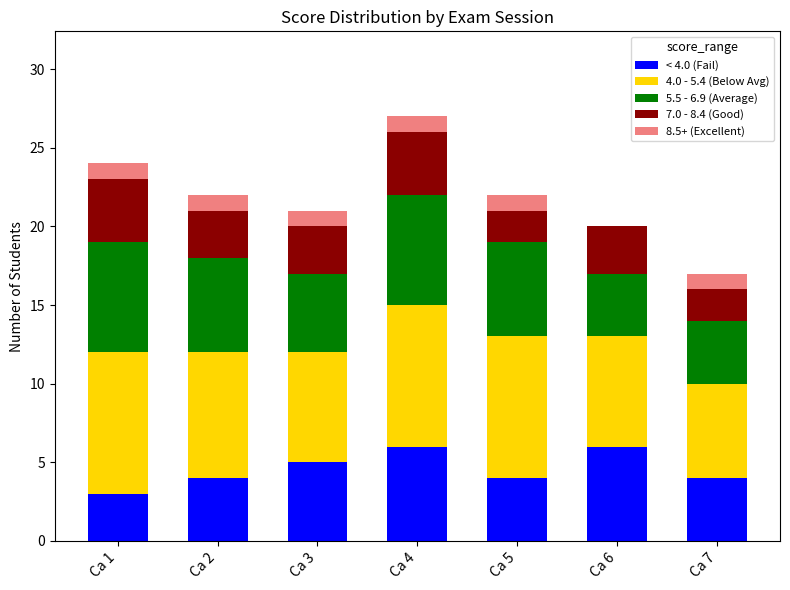

The value of < 4.0 (Fail) at Ca 7 is 4. True or false?

True